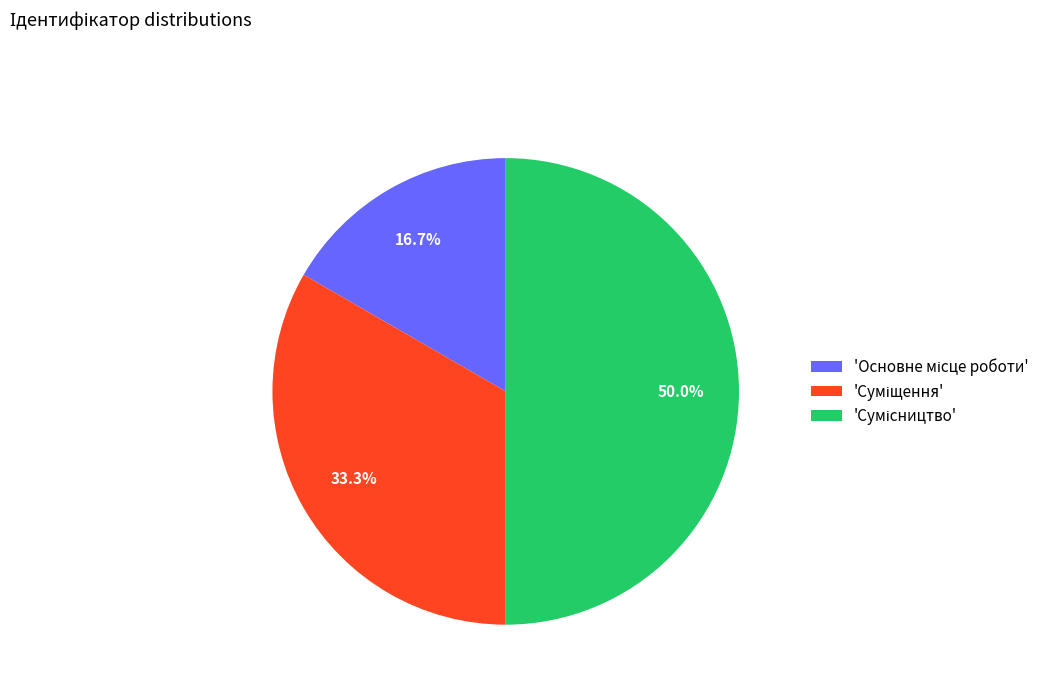

How many slices are in this pie chart?

3